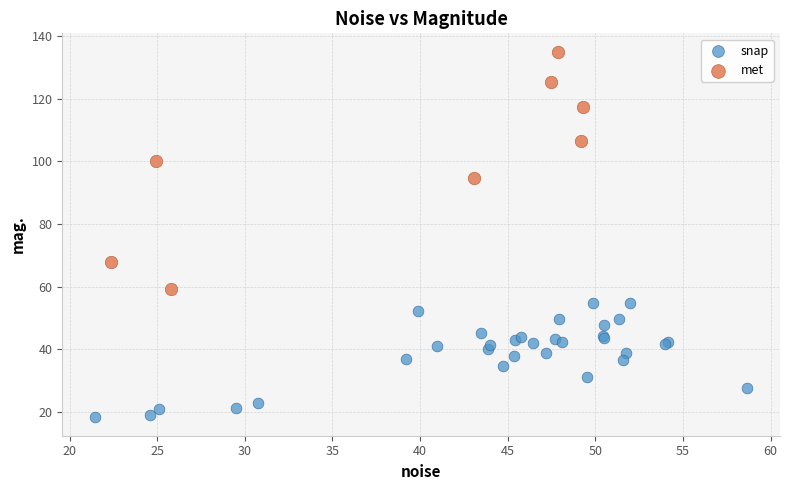

Which series has the widest spread of Y values?

met